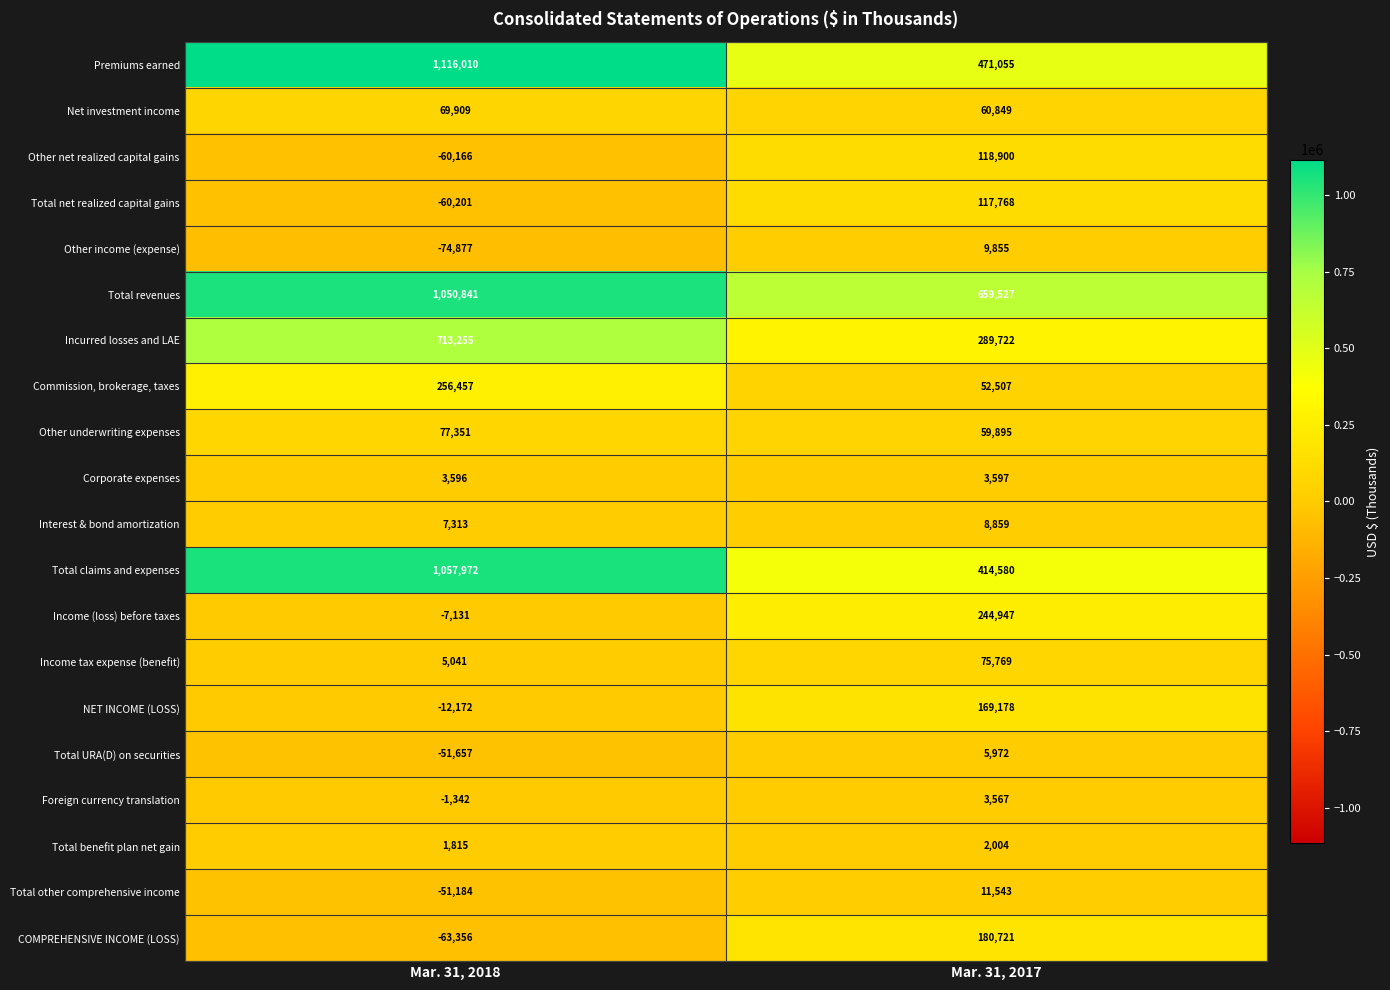

How many values in Other net realized capital gains are below zero?

1